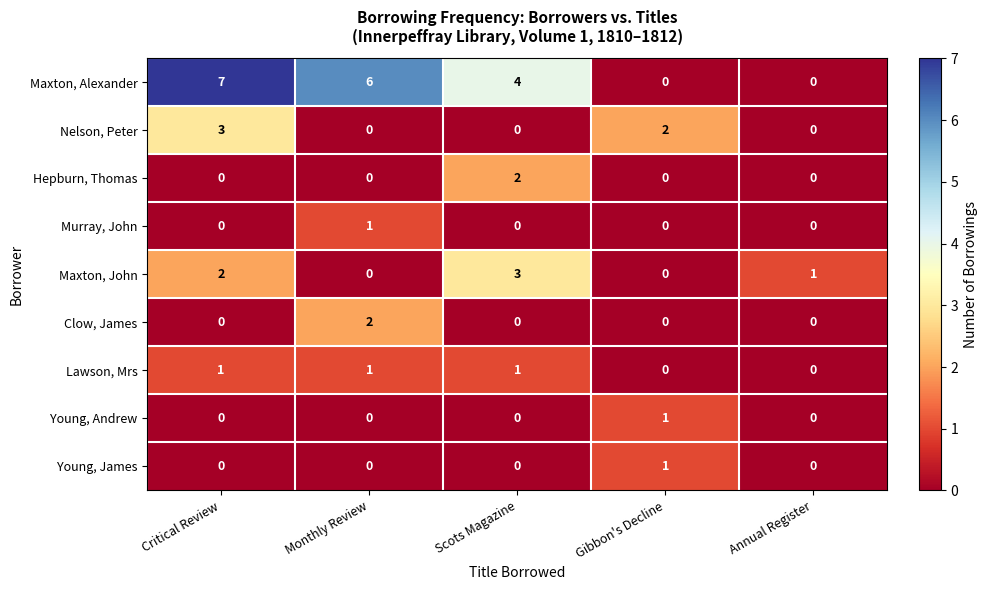

At which category does the chart reach its peak across all series?

Critical Review